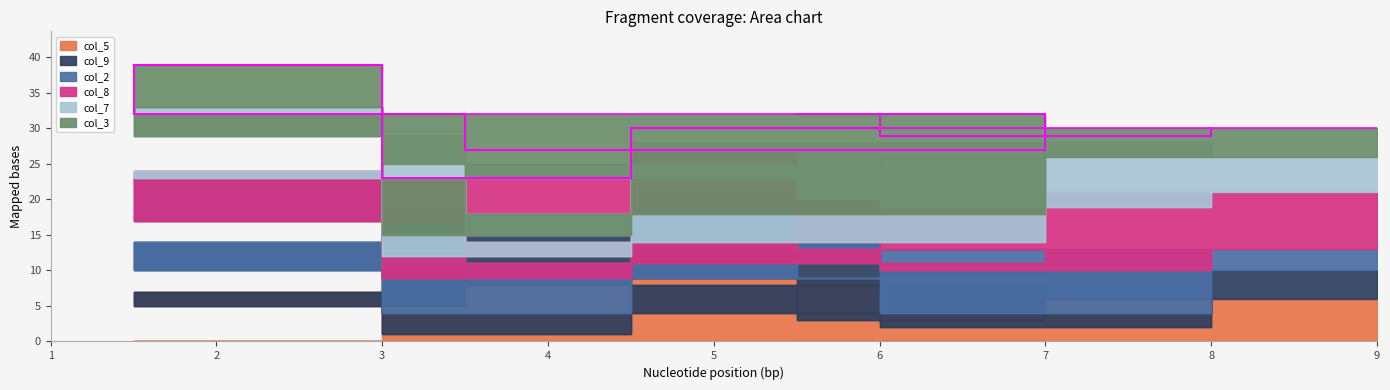

How many times do col_3 and col_8 cross each other?

11